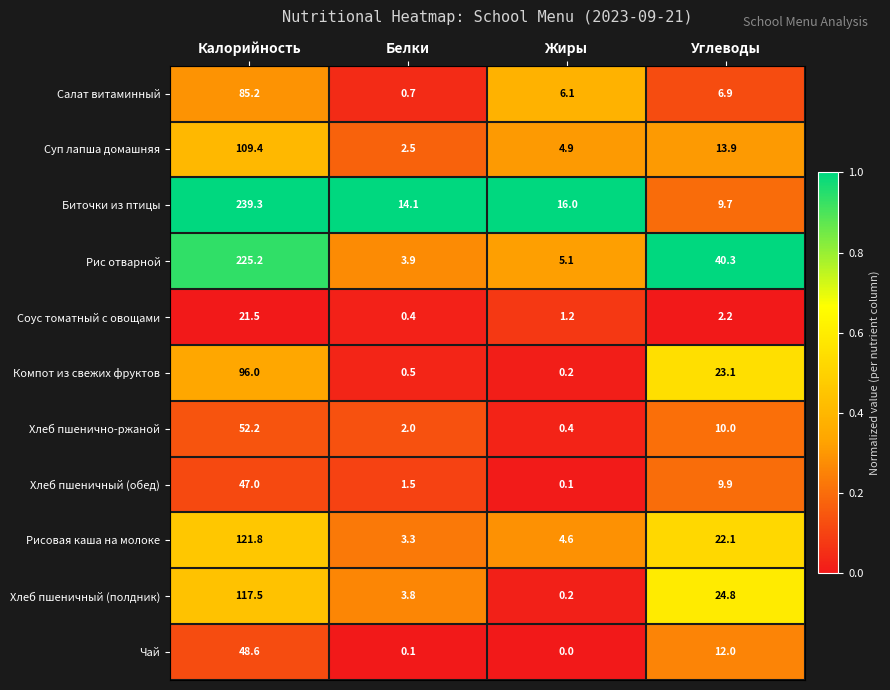

True or false: Хлеб пшеничный (полдник) has a value of 6.5 at Белки.

False